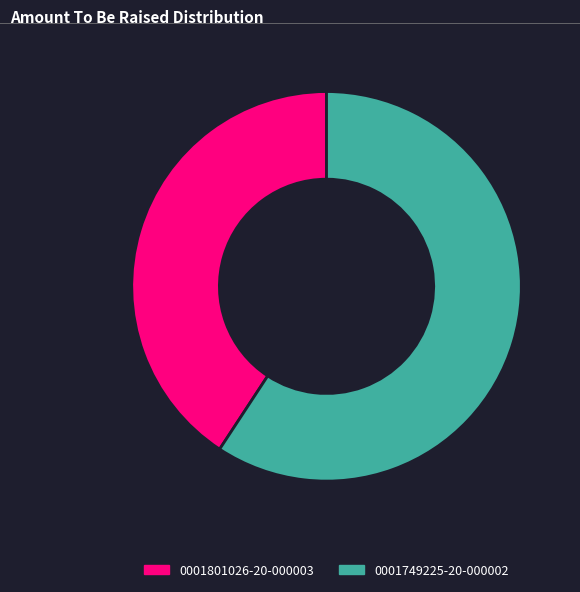

Does 0001801026-20-000003 represent more than half of the total?

No